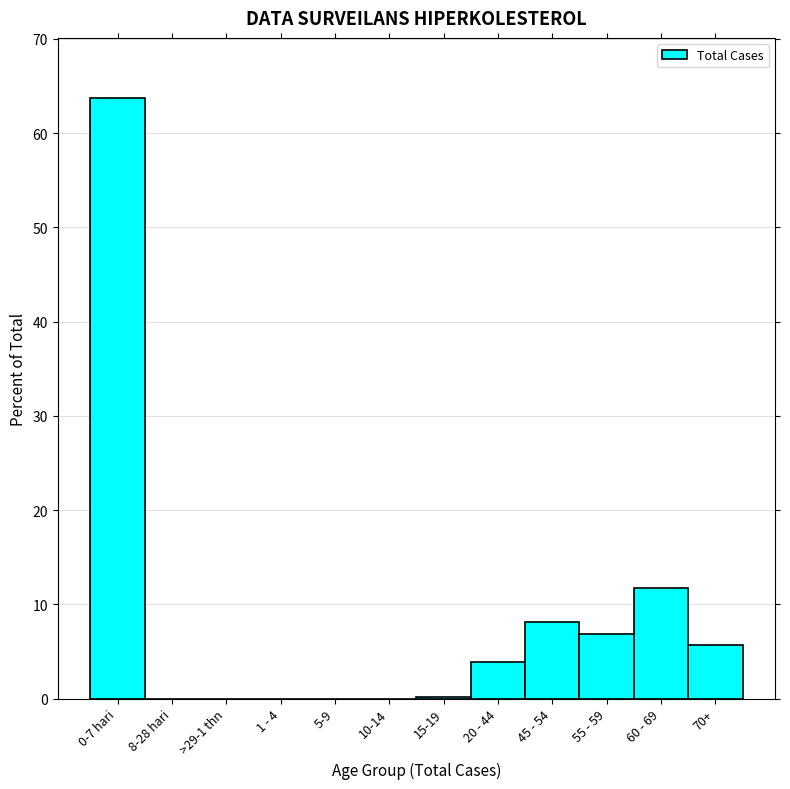

What is the maximum value shown in the chart?

63.7